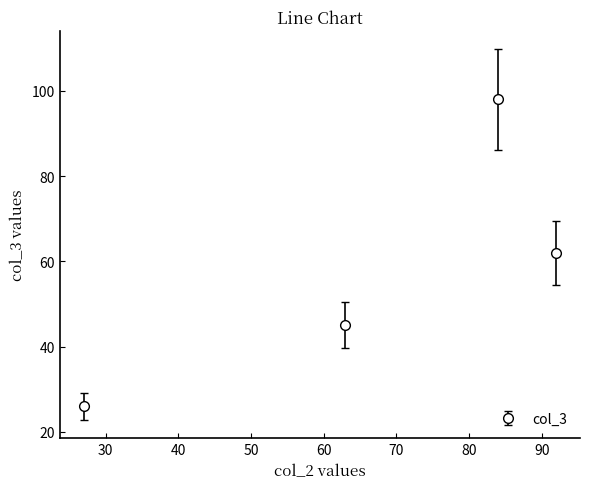

What is the ratio of the value at 63 to the value at 92?

0.7